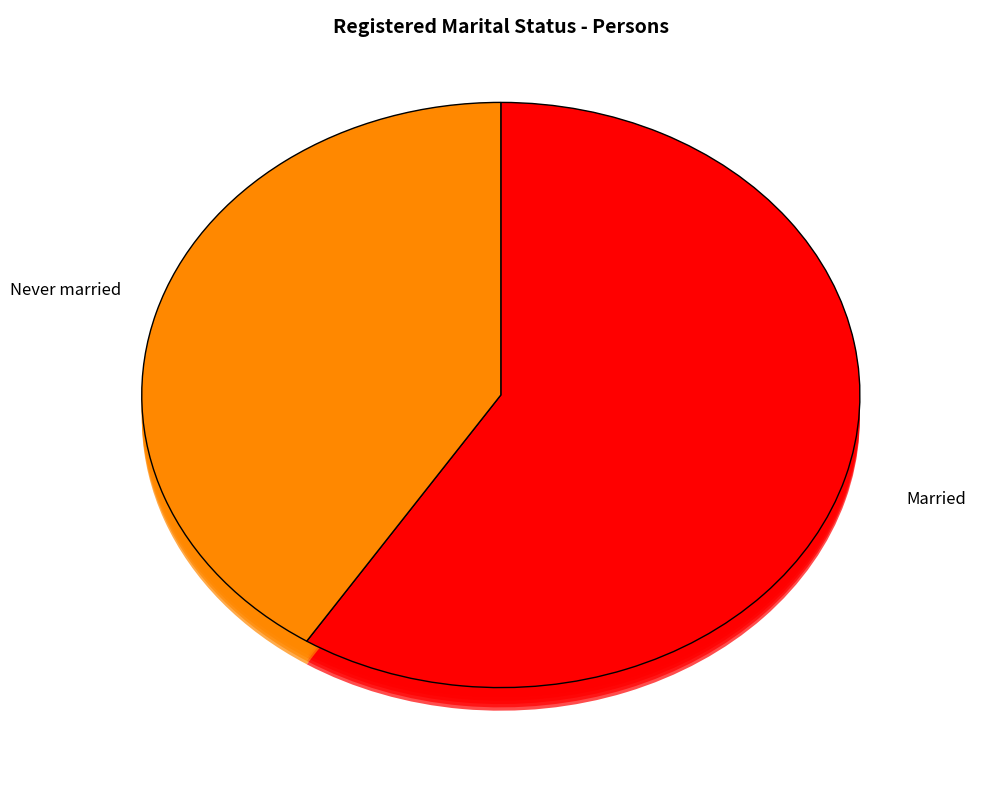

Is it true that Married is 59% of the pie?

True